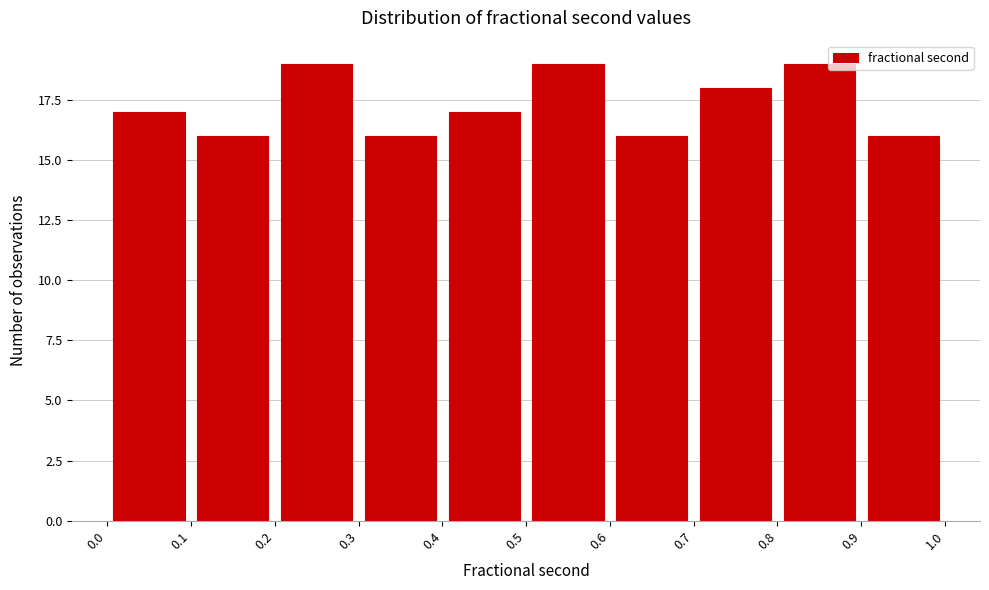

How tall is the bar that spans 0.7 to 0.8 on the x-axis? The values are not printed on the chart, so give them approximately, as read against the axis.

18